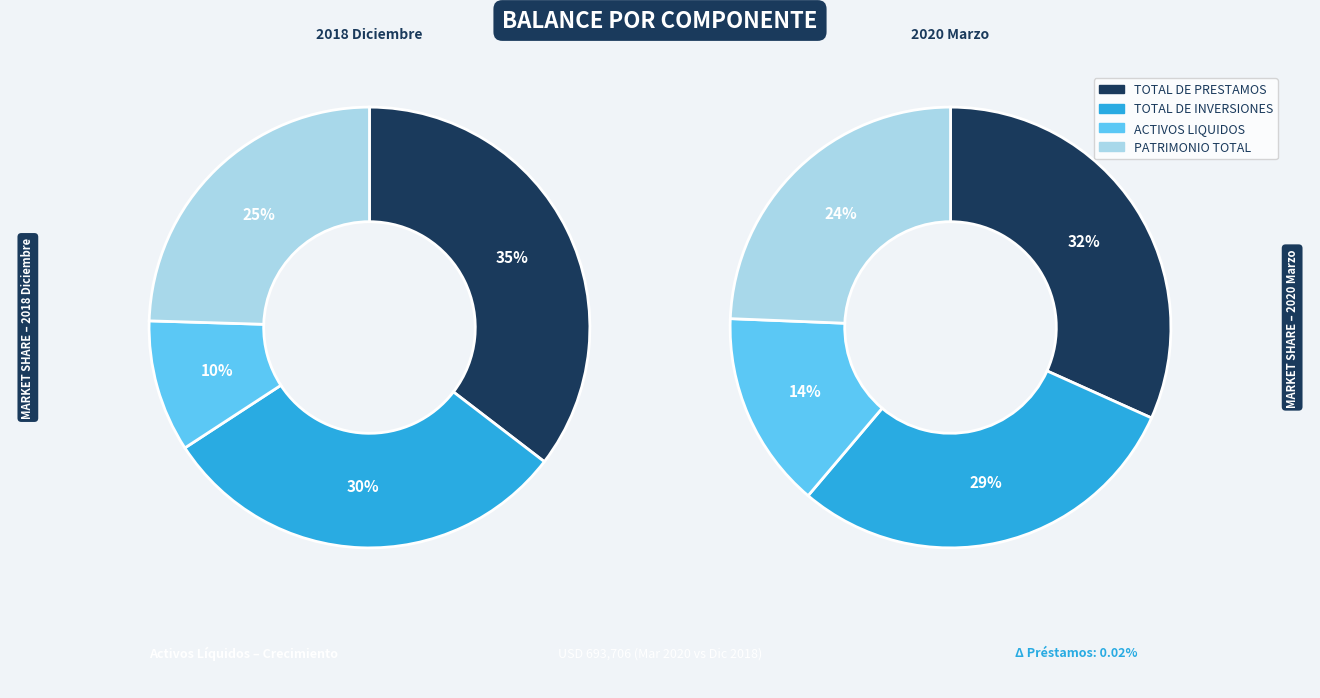

To the nearest percent, what is the combined percentage of TOTAL DE PRESTAMOS and ACTIVOS LIQUIDOS?

46%